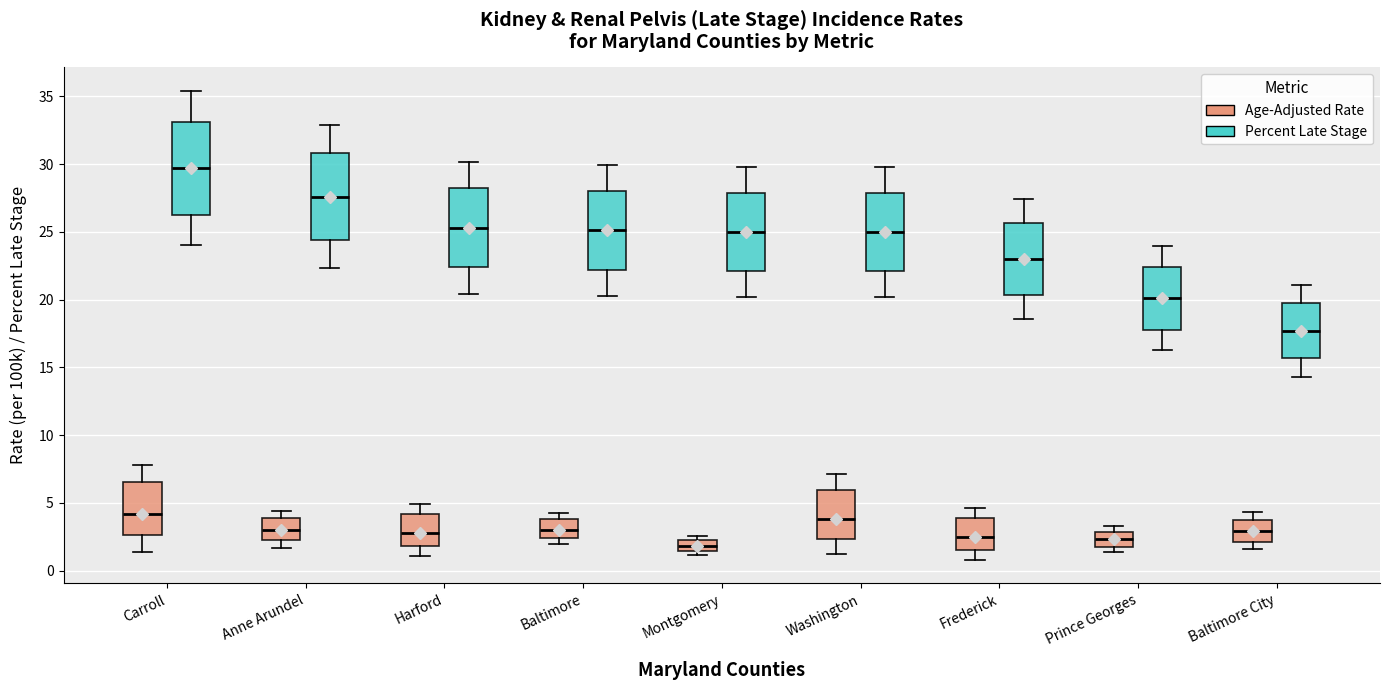

Which box has the highest median line?

Carroll (Percent Late Stage)